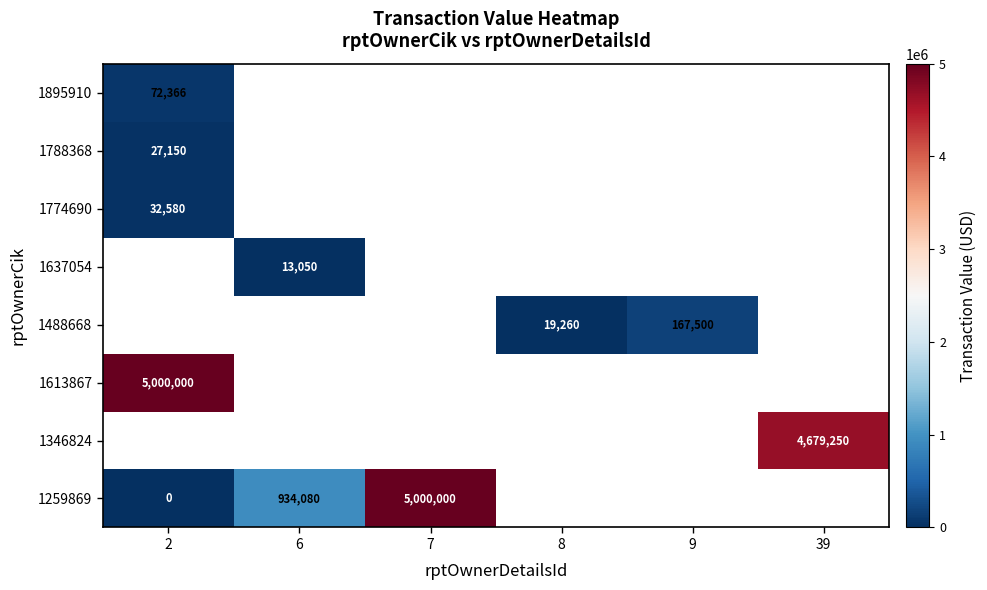

True or false: 1259869 has a value of 390126 at 6.

False